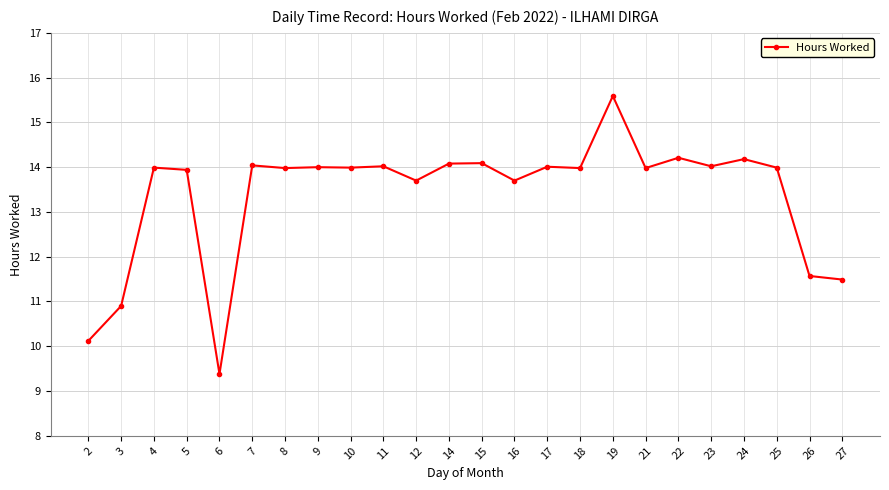

Which has a higher value, 2 or 11?

11